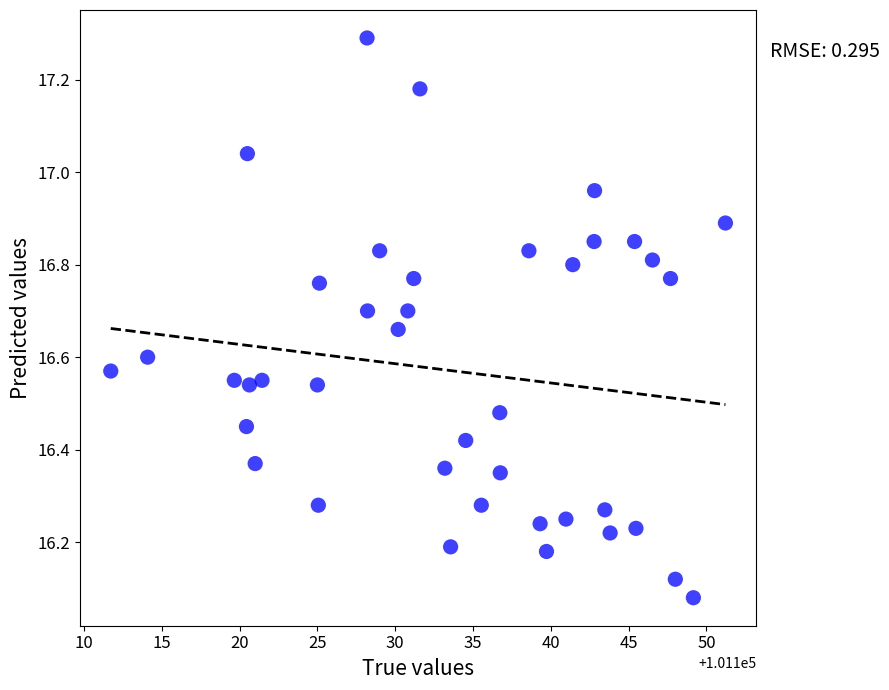

What is the range of X values (max minus min)?

39.5